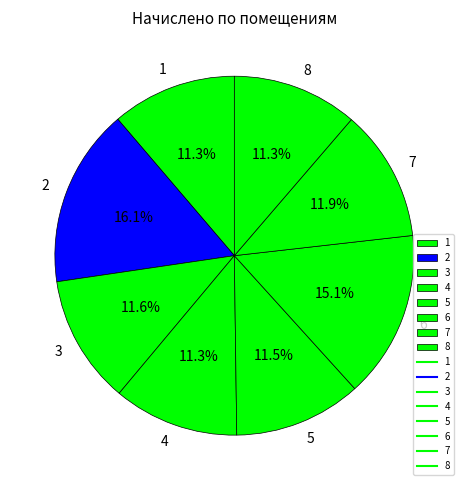

Does 1 account for over 50% of the chart?

No